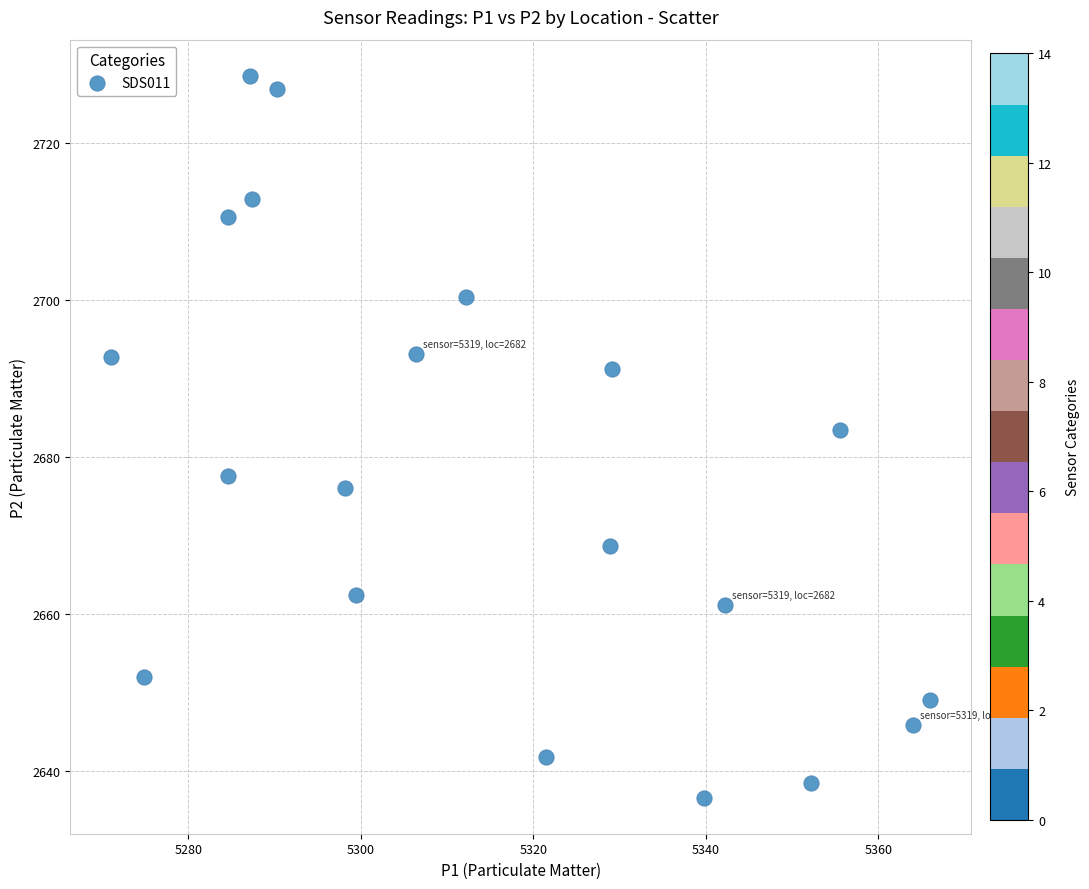

What Y value in the scatter plot is closest to 2682?

2683.4